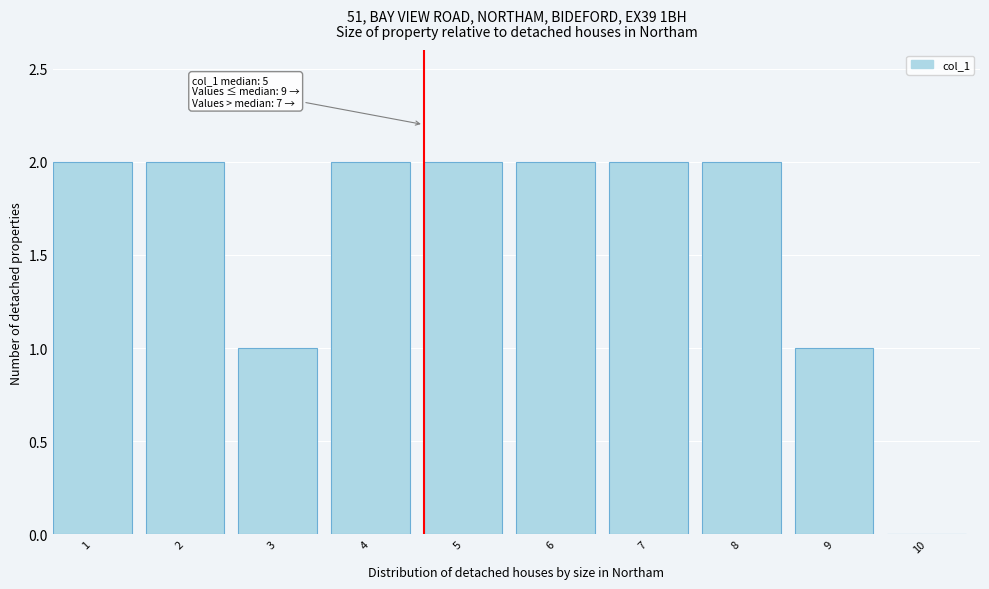

Reading left to right, transcribe all the data shown in this chart.

1=2	2=2	3=1	4=2	5=2	6=2	7=2	8=2	9=1	10=0